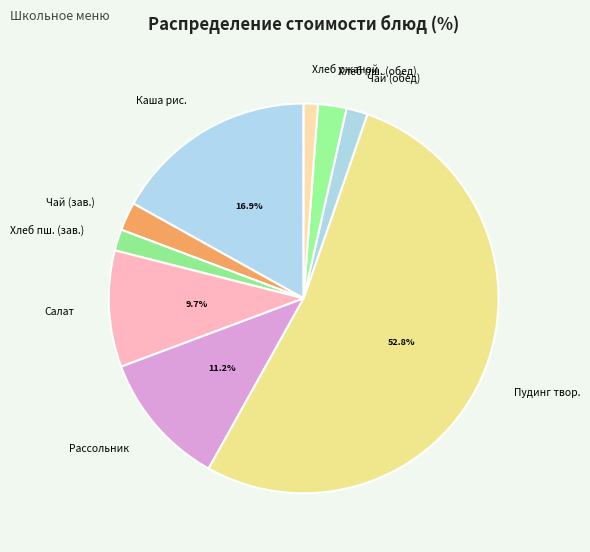

Combined, do Салат and Каша рис. account for over 50%?

No